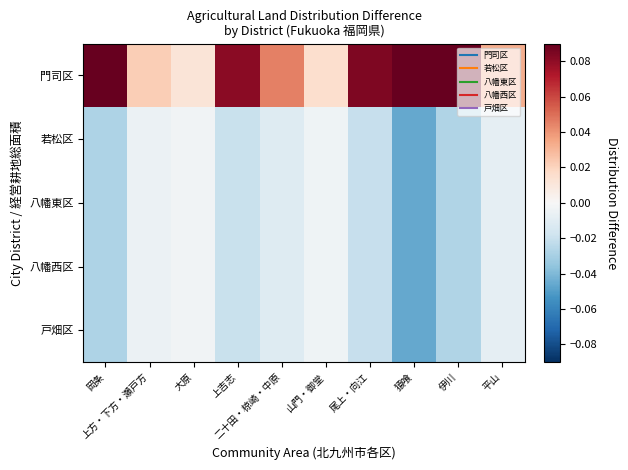

Rank the series at 平山 from highest to lowest value.

門司区, 若松区, 八幡東区, 八幡西区, 戸畑区